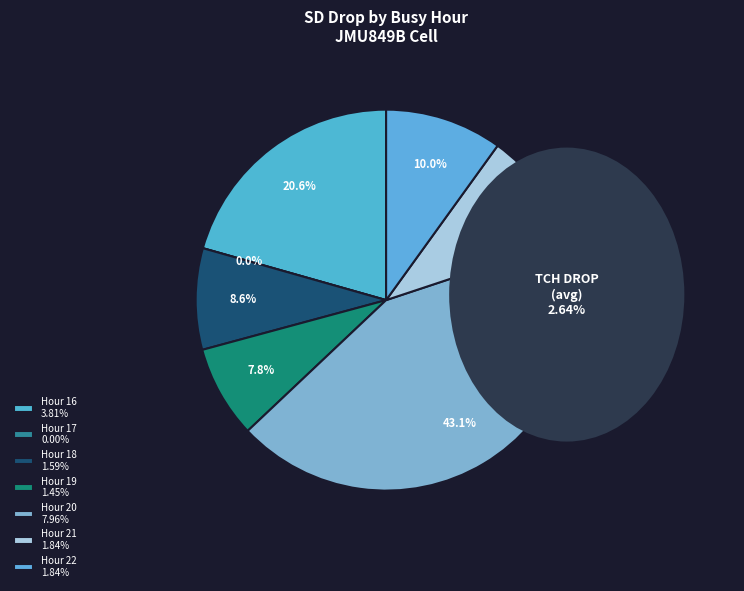

Which has a higher value, Hour 16 or Hour 17?

Hour 16